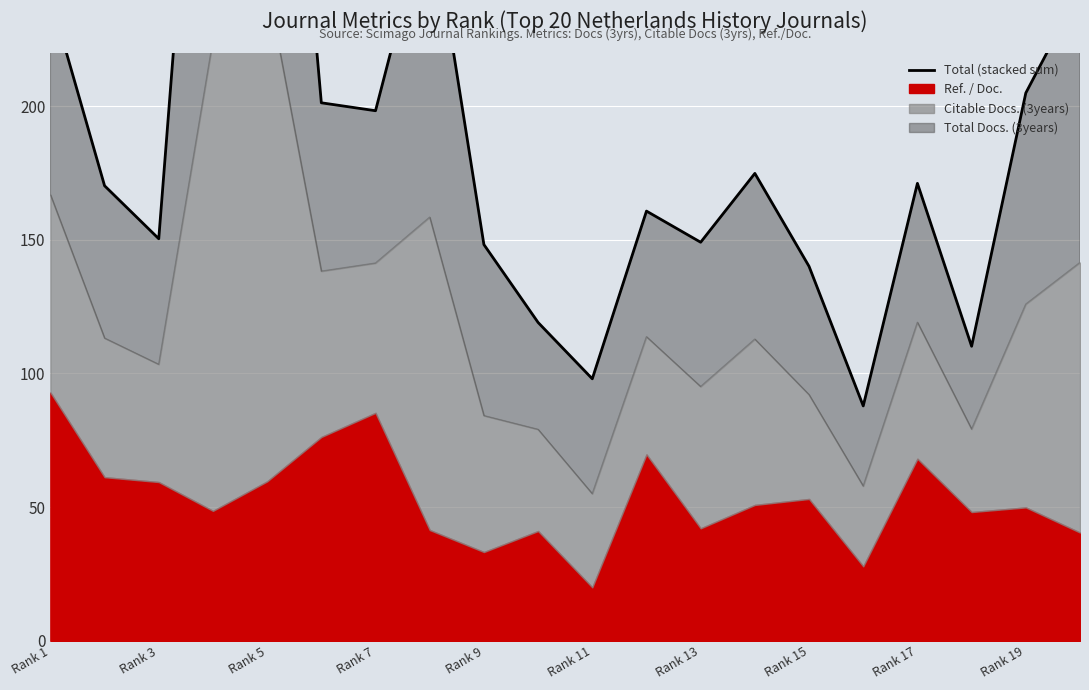

True or false: there are more than 1 points higher than both neighbors.

True